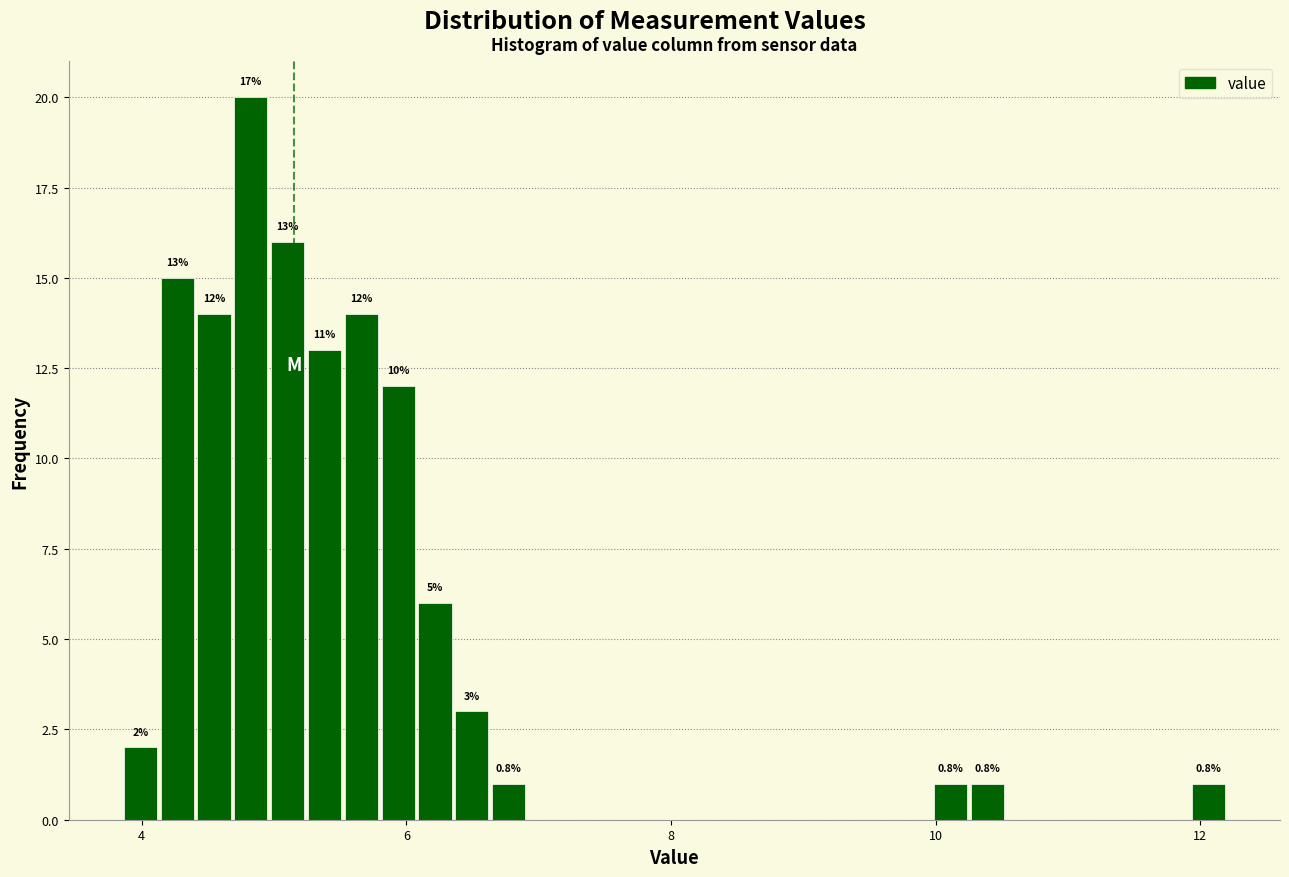

Read against the x-axis, roughly where is the centre of the tallest bar?

4.8